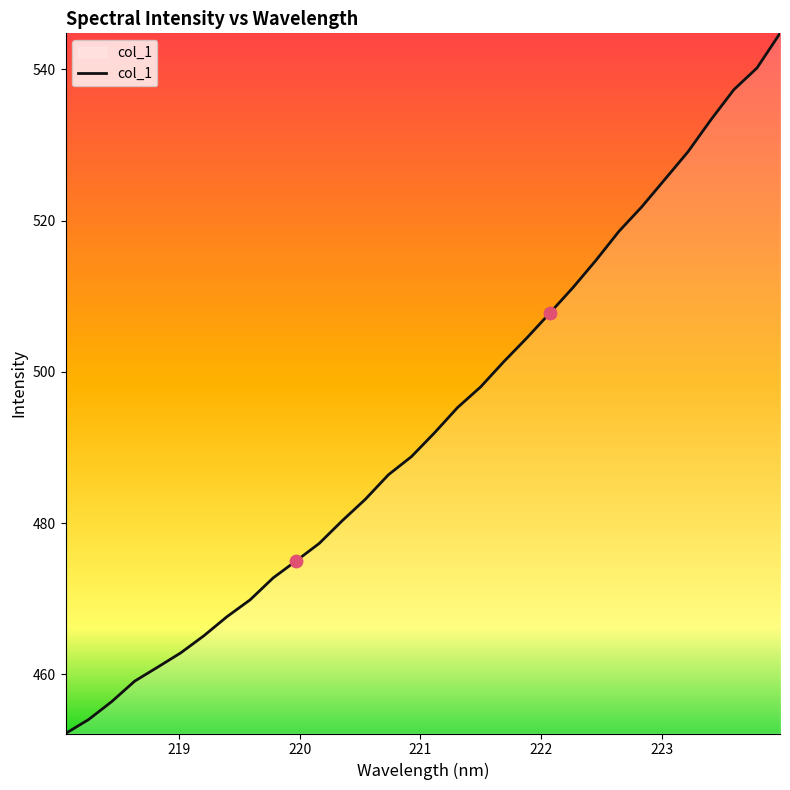

What is the greatest value displayed?

544.8